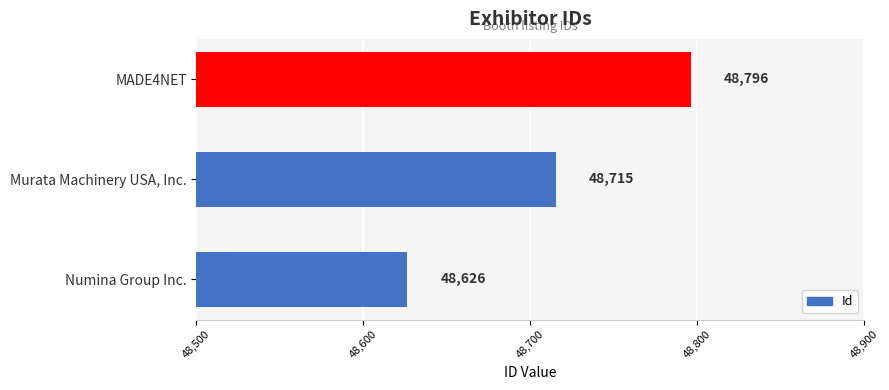

Reading bottom to top, extract all data points from this chart.

48626	48715	48796